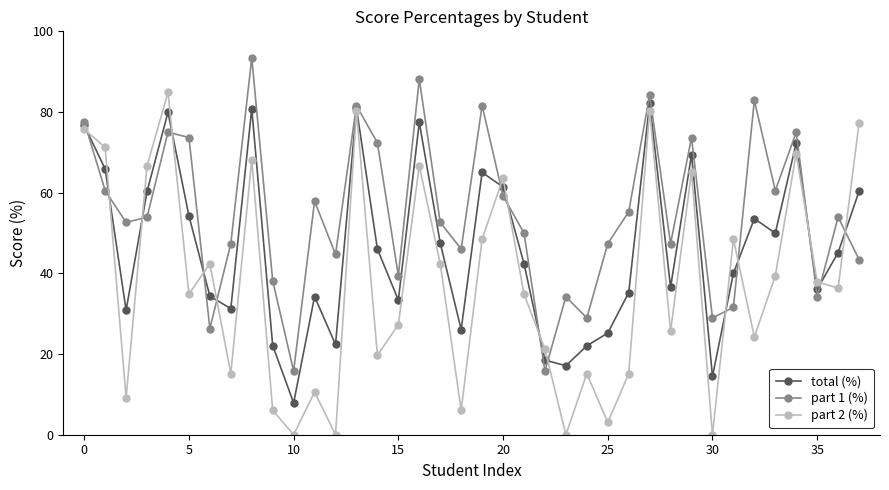

How many interior local valleys does the part 2 (%) series have?

13